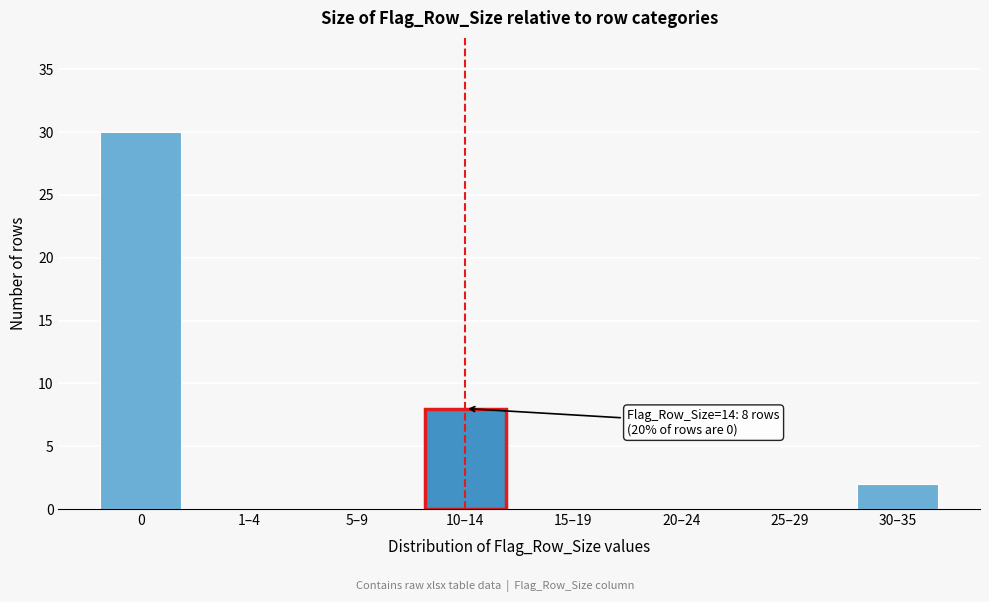

Reading left to right, transcribe all the data shown in this chart.

0=30	1–4=0	5–9=0	10–14=8	15–19=0	20–24=0	25–29=0	30–35=2